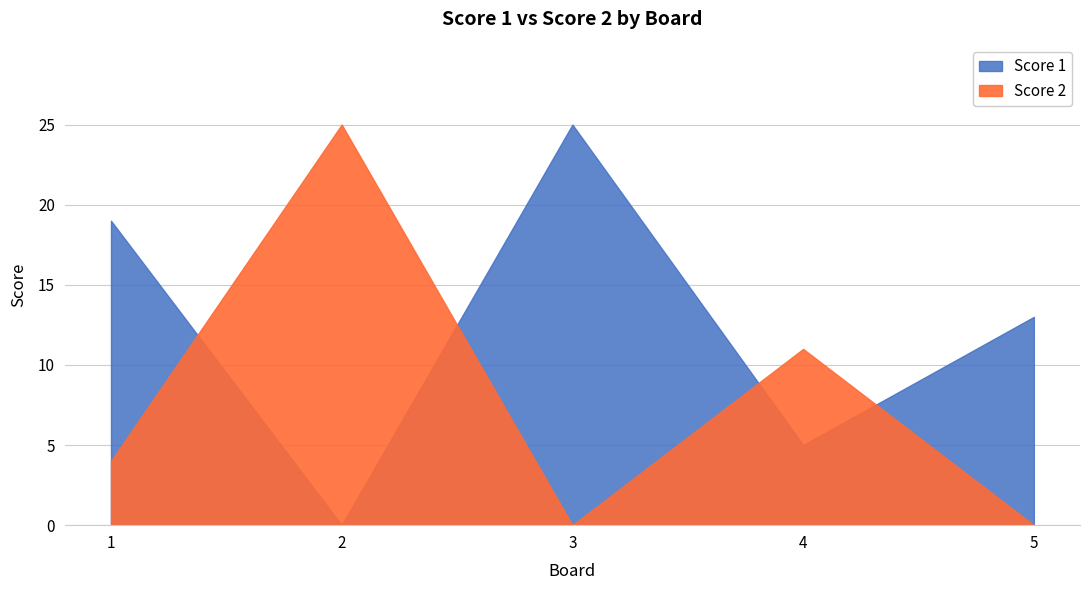

Between 2 and 3, which series saw the biggest shift?

Score 1